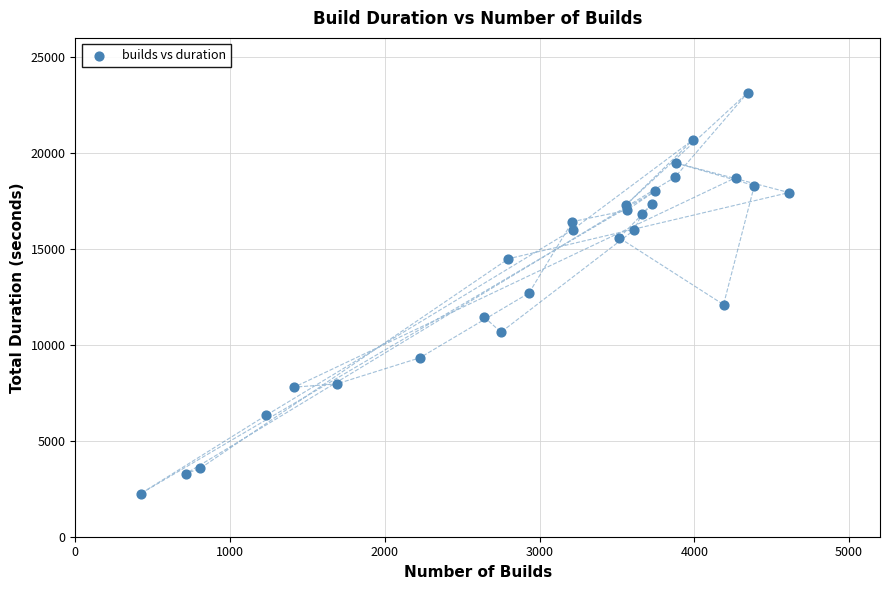

What is the range of X values (max minus min)?

4189.0